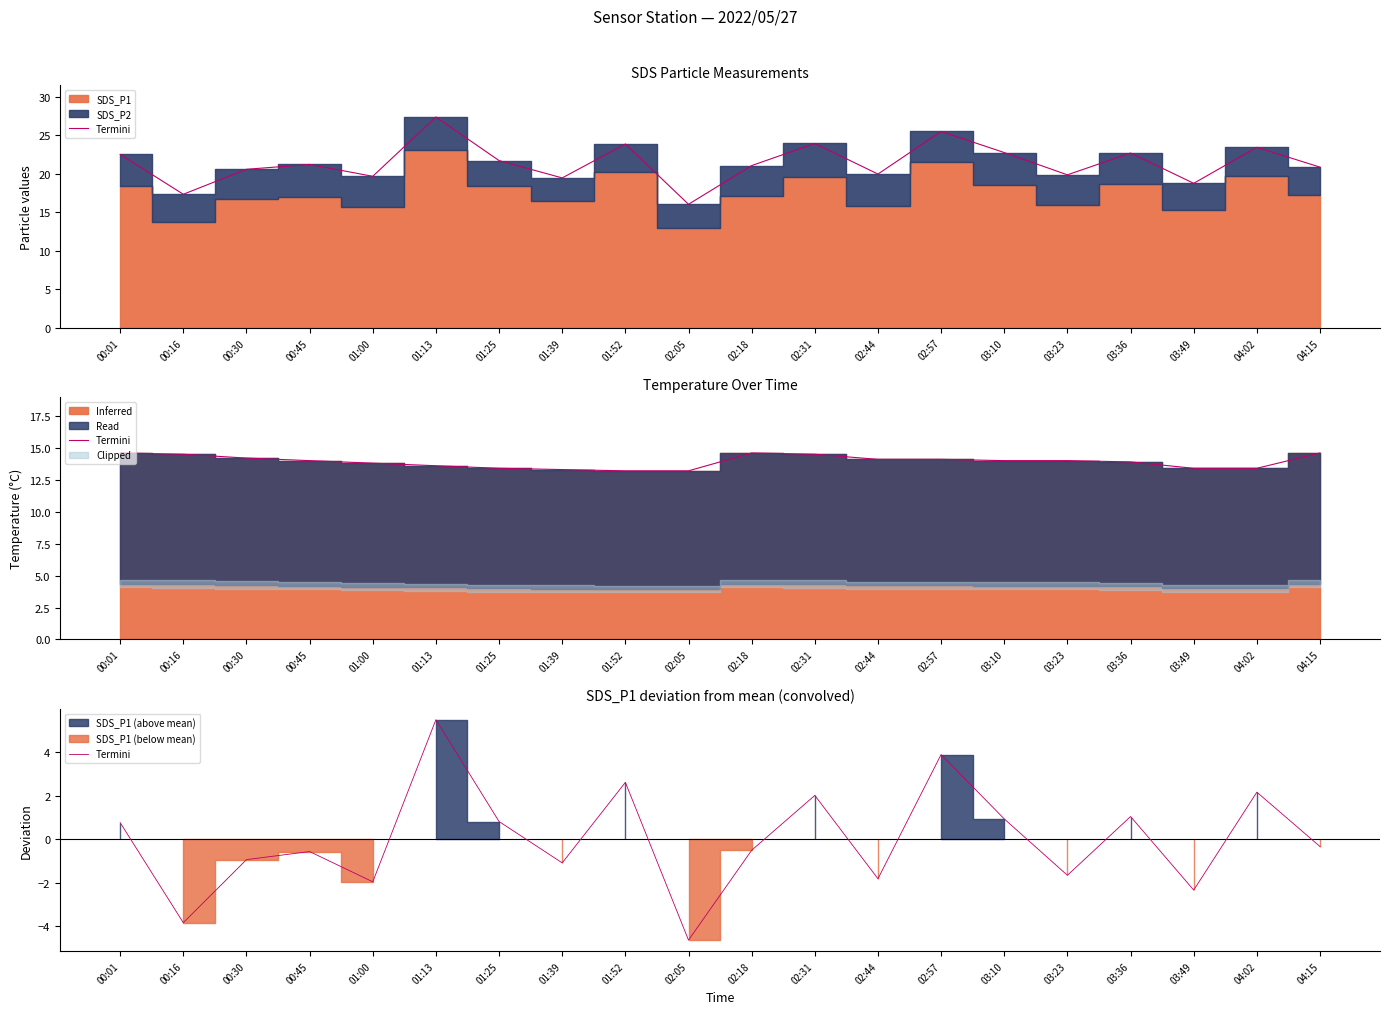

List the labels in order of value, smallest first.

02:05, 00:16, 03:49, 01:00, 02:44, 03:23, 01:39, 00:30, 00:45, 02:18, 04:15, 00:01, 01:25, 03:10, 03:36, 02:31, 04:02, 01:52, 02:57, 01:13